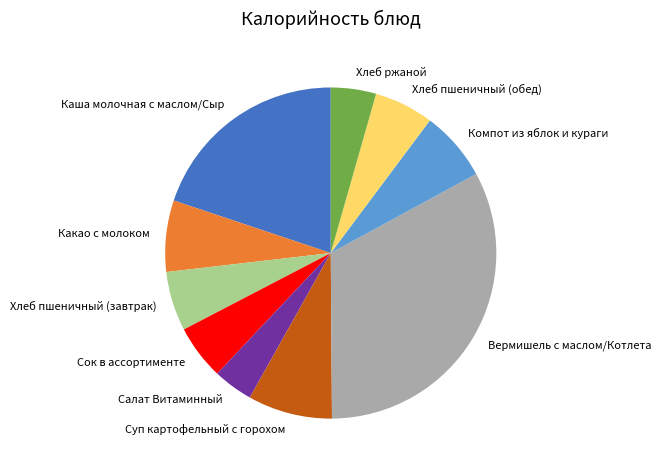

Is there any slice that represents more than half of the pie?

No